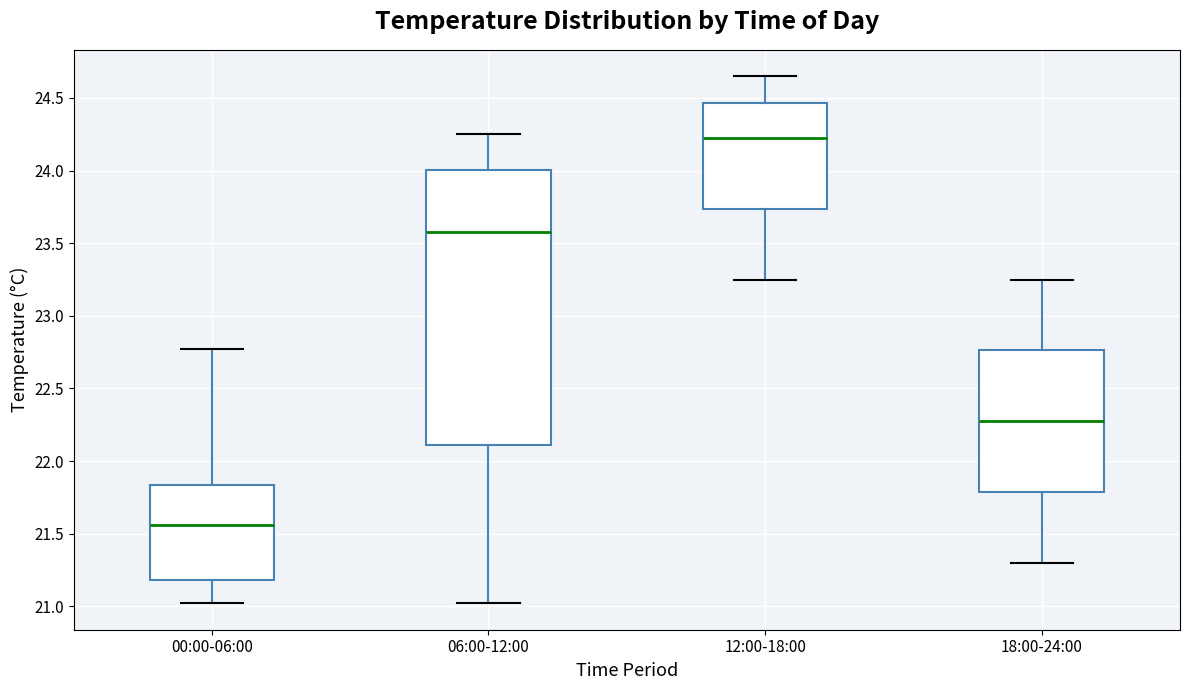

Which box's median line is the lowest?

00:00-06:00